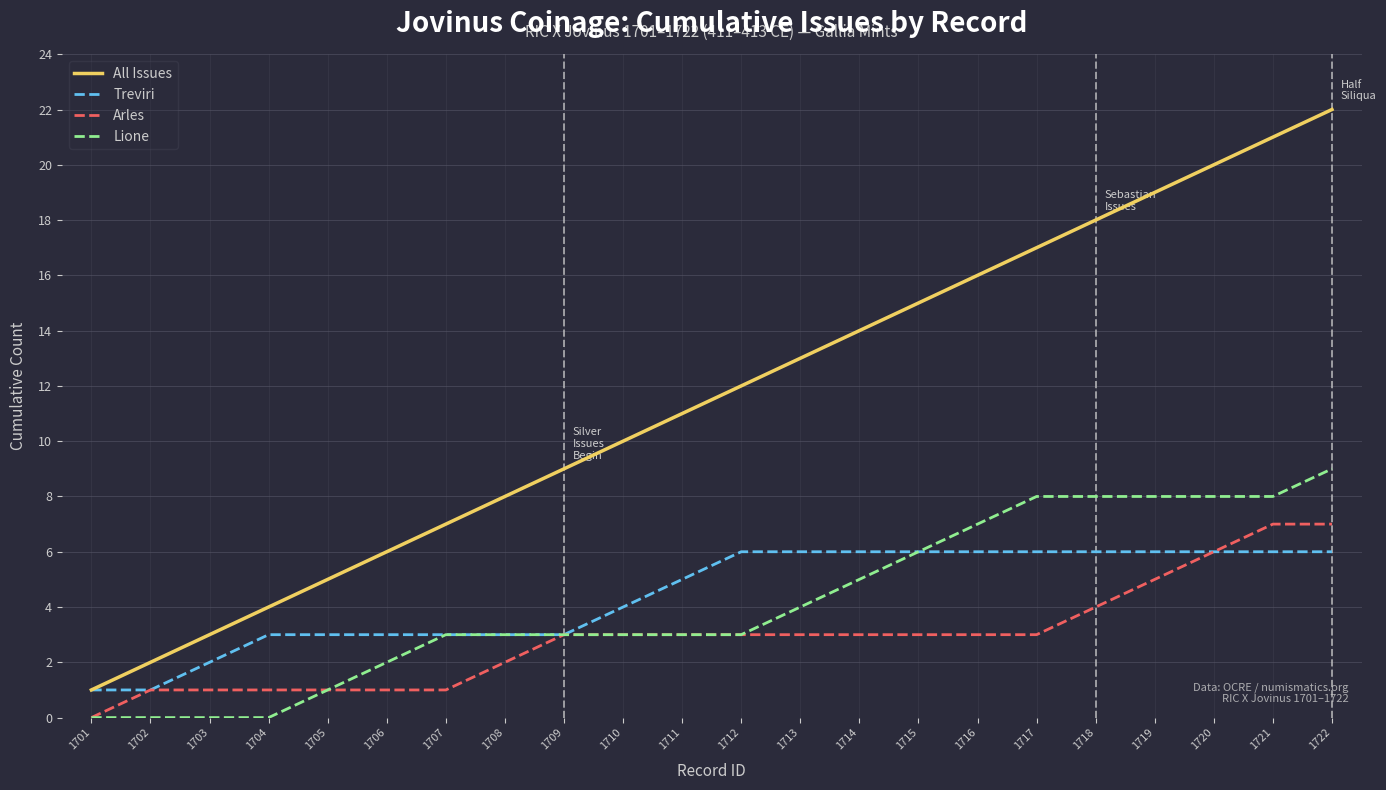

Is the value of All Issues at 1708 greater than the value of Lione at 1714?

Yes